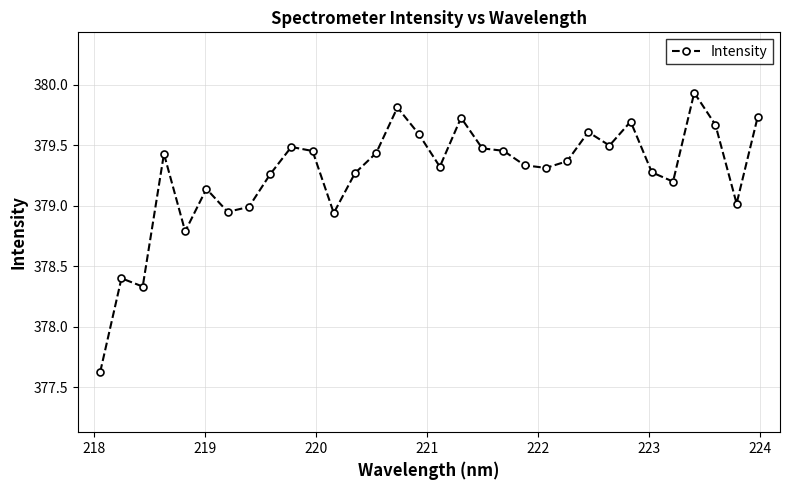

What is the difference between the second highest and second lowest values?

1.5